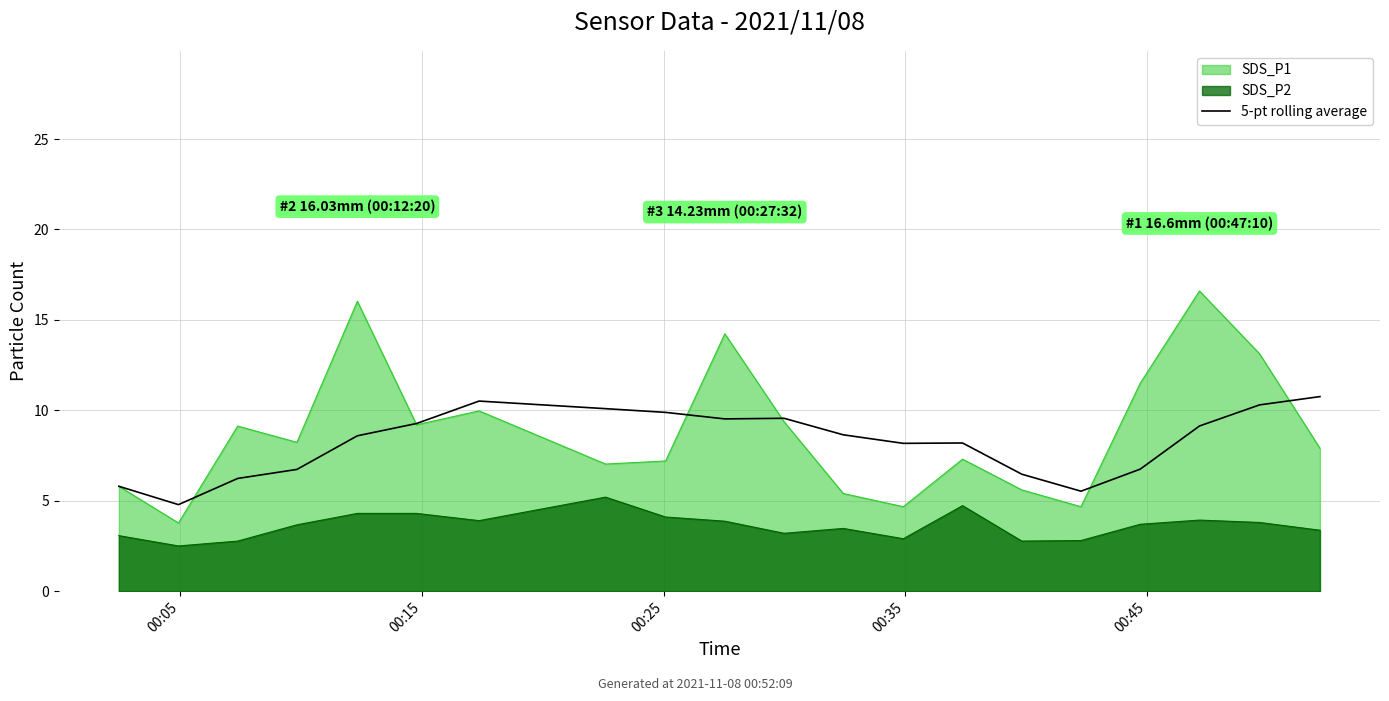

Does the chart have visible grid lines?

Yes